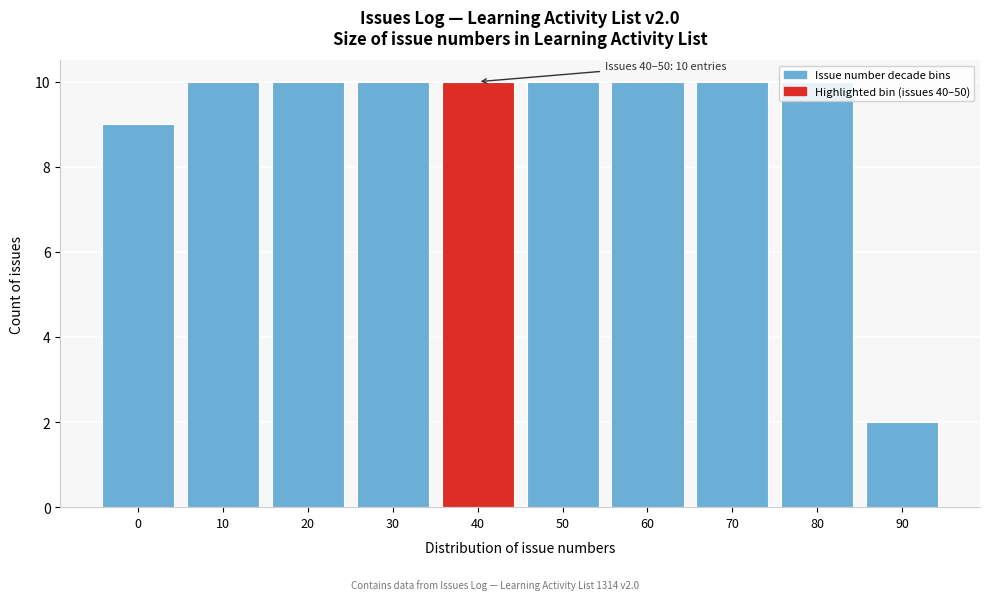

What is the approximate value at 0?

9